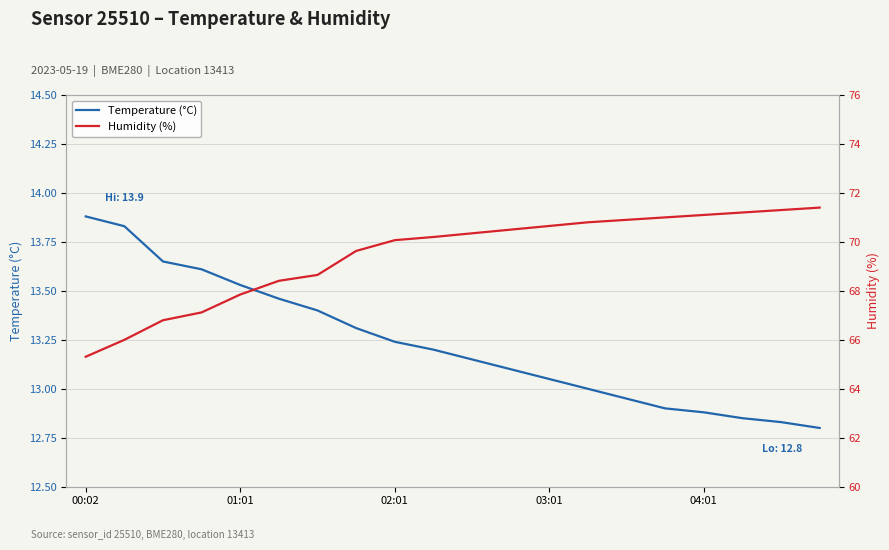

True or false: Humidity (%) and Temperature (°C) intersect in this chart.

False